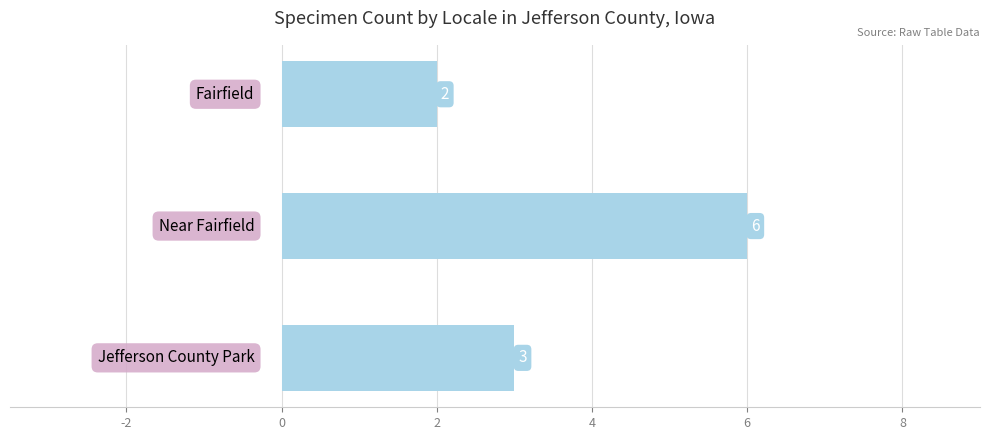

How many values are between 2 and 6?

3